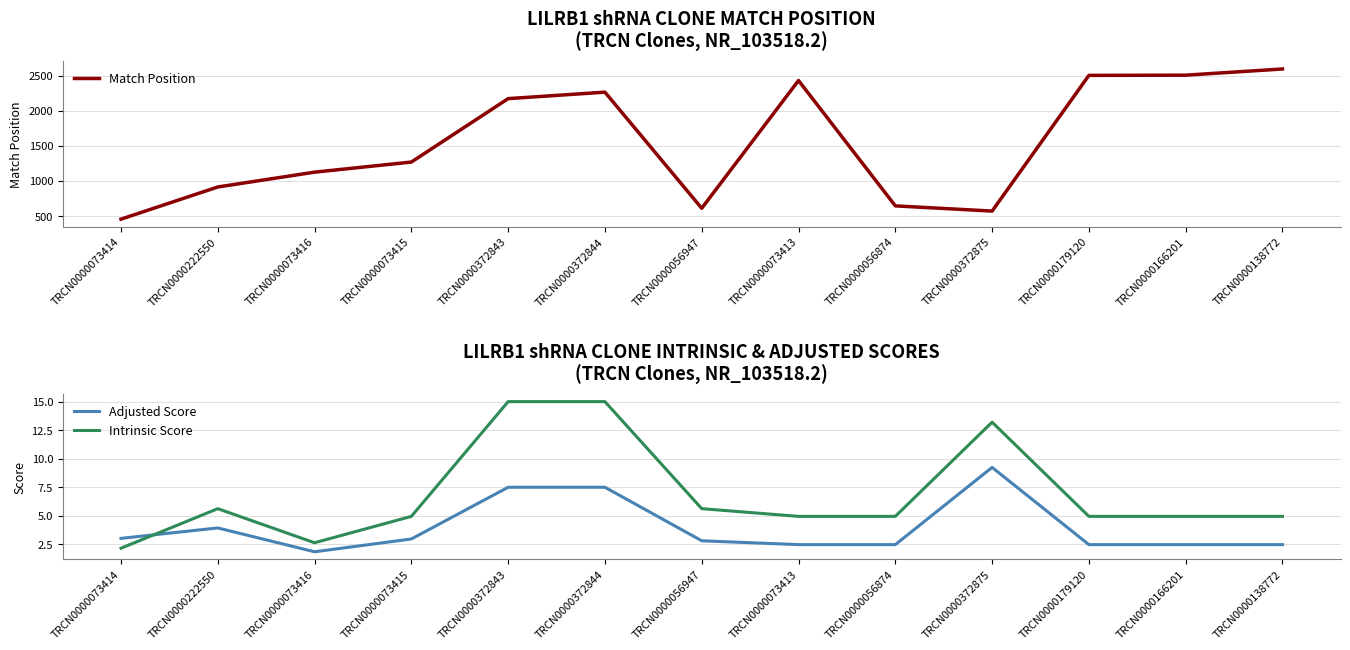

In Intrinsic Score, how many points are lower than both neighbors (excluding endpoints)?

1